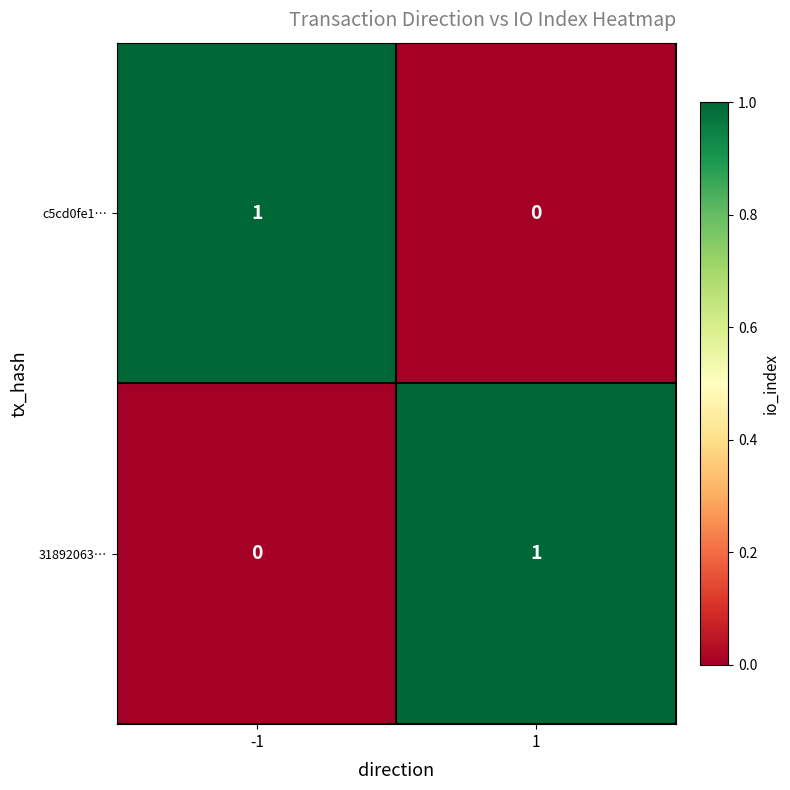

Is it true that c5cd0fe1… equals 2 at -1?

False